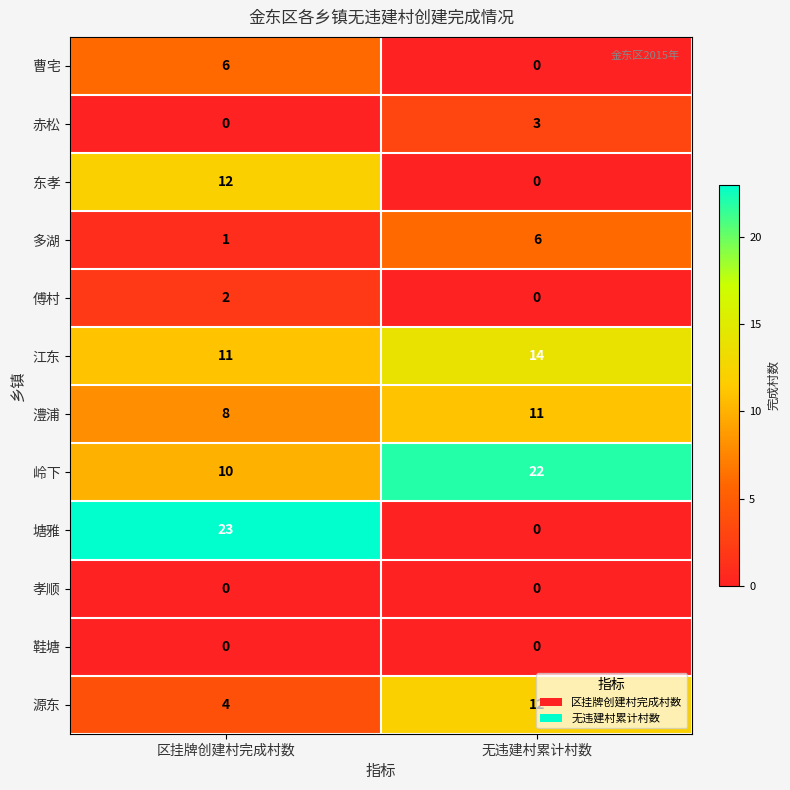

How many categories are shown in the chart?

2